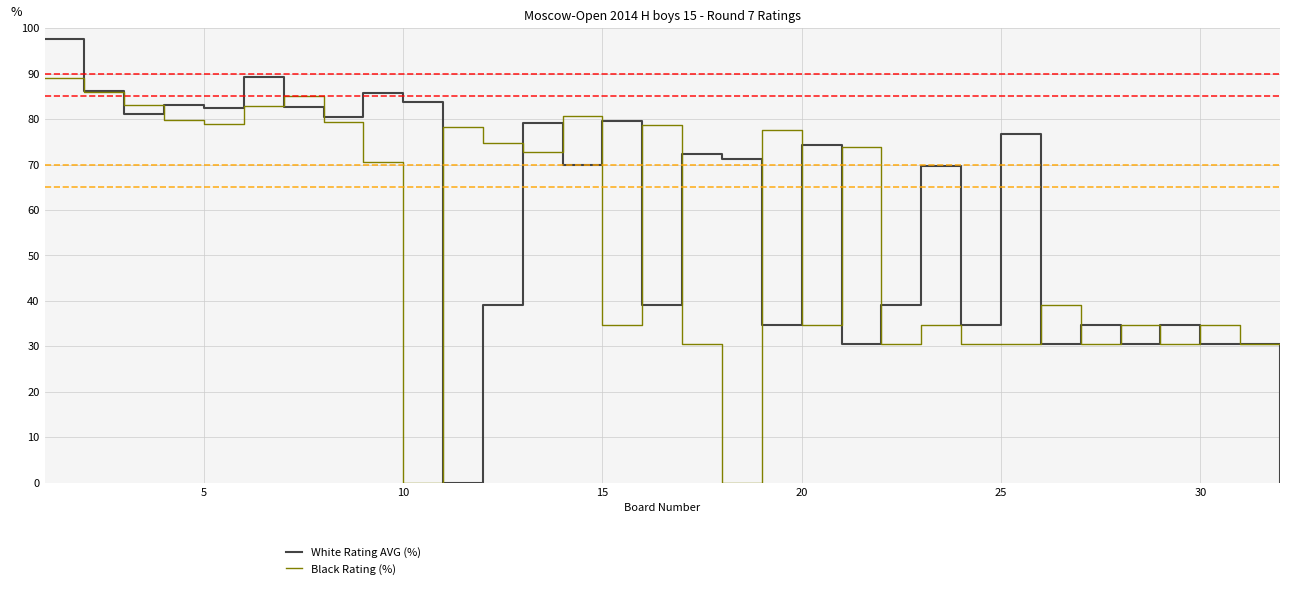

List the series in order of their peak value, lowest first.

Black Rating (%), White Rating AVG (%)